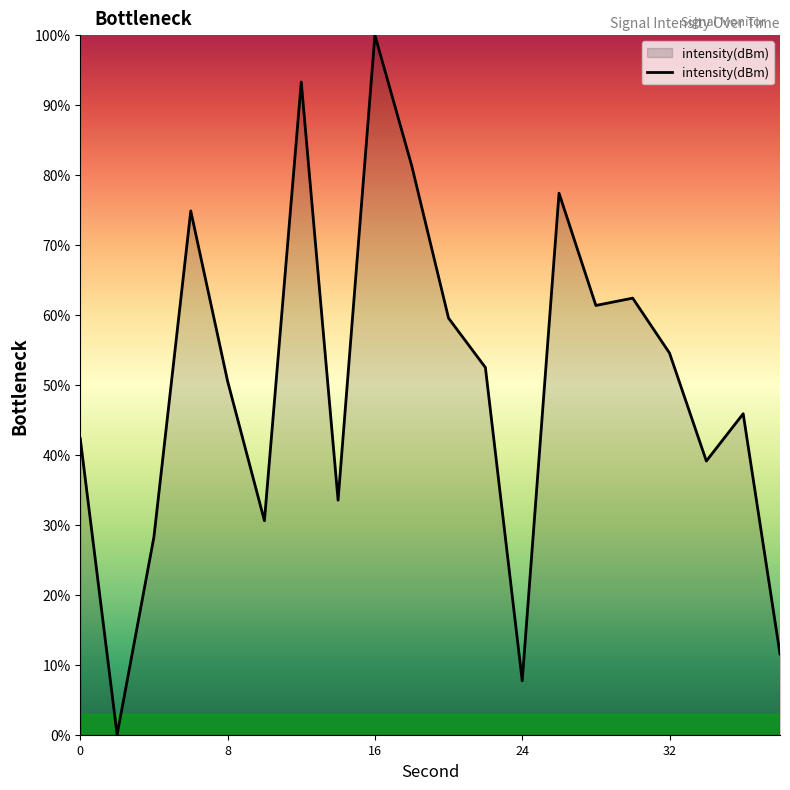

What is the greatest value displayed?

100.0